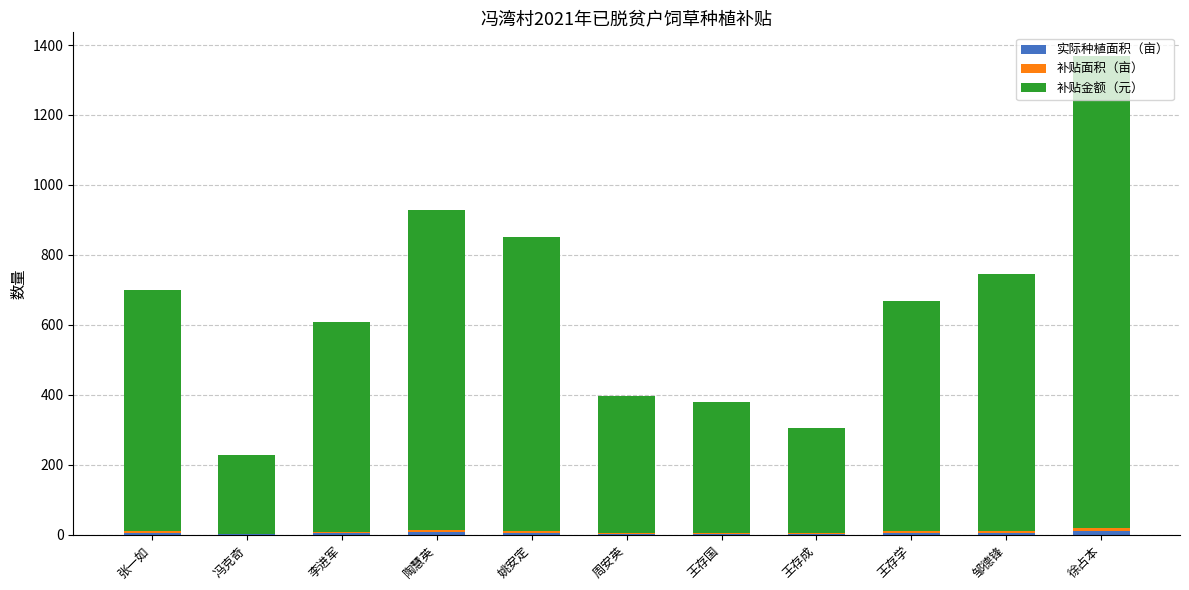

How many distinct data groups are displayed?

3